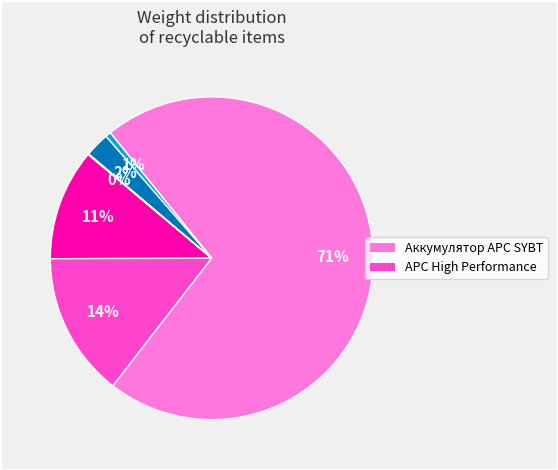

To the nearest percent, what is the average slice percentage?

17%